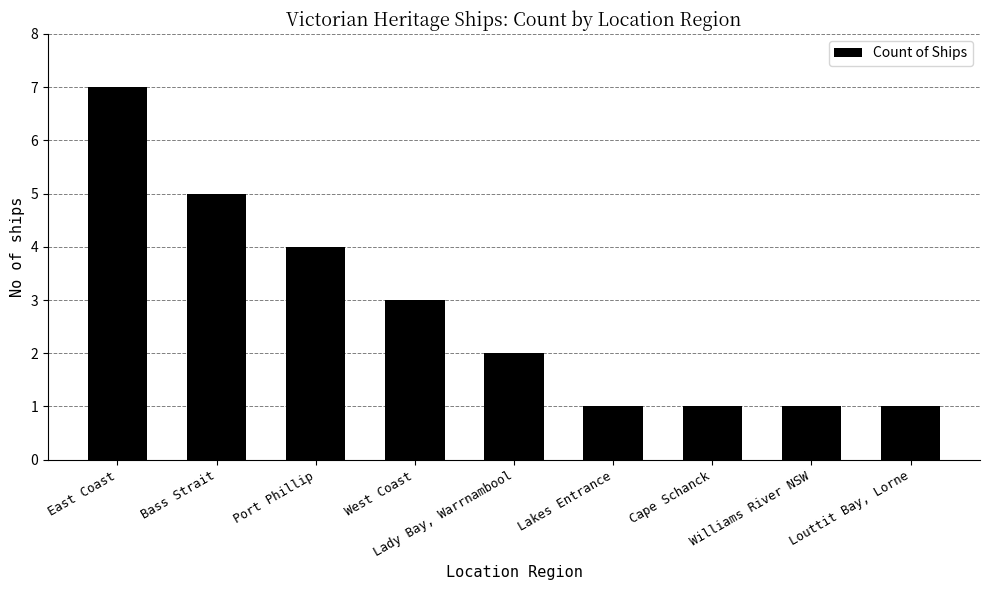

Reading left to right, list all the values displayed in this chart.

East Coast=7	Bass Strait=5	Port Phillip=4	West Coast=3	Lady Bay, Warrnambool=2	Lakes Entrance=1	Cape Schanck=1	Williams River NSW=1	Louttit Bay, Lorne=1